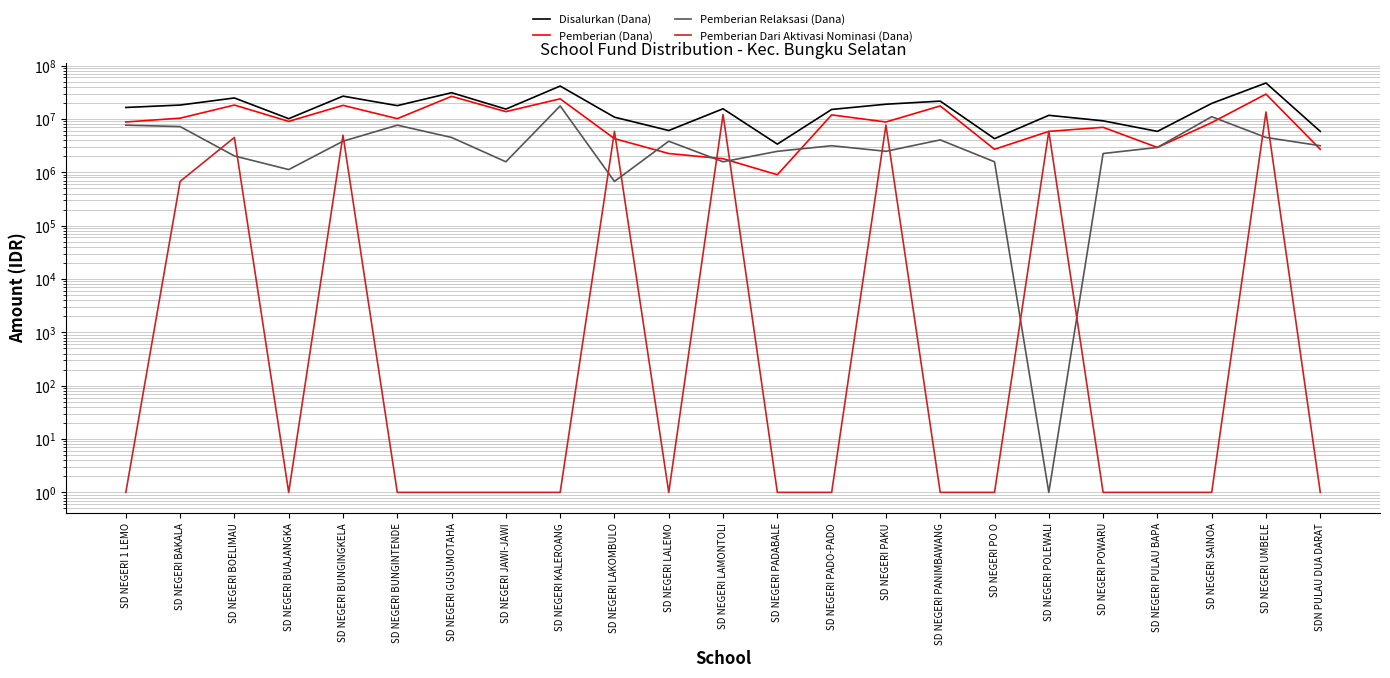

What is the total value across all series at SD NEGERI SAINOA?

39150001